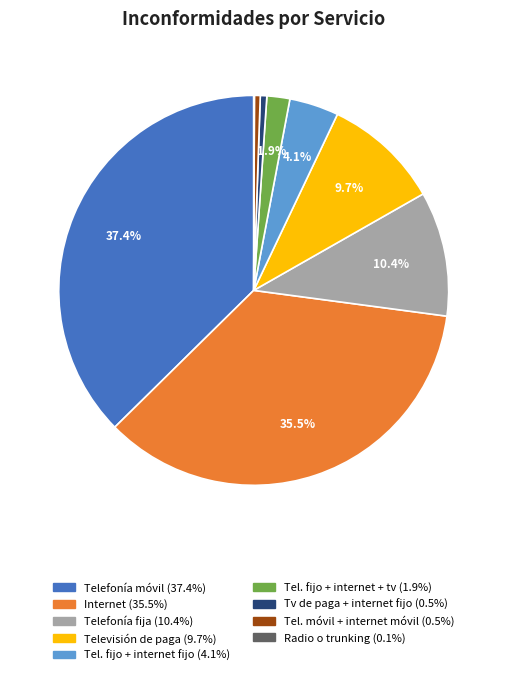

Is there any slice that represents more than half of the pie?

No